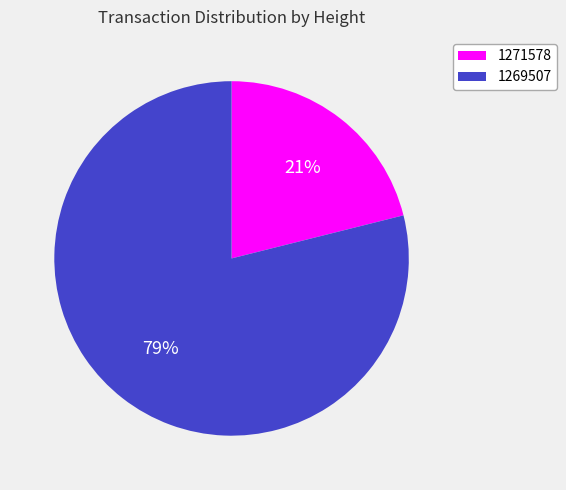

Count the number of slices in the pie.

2